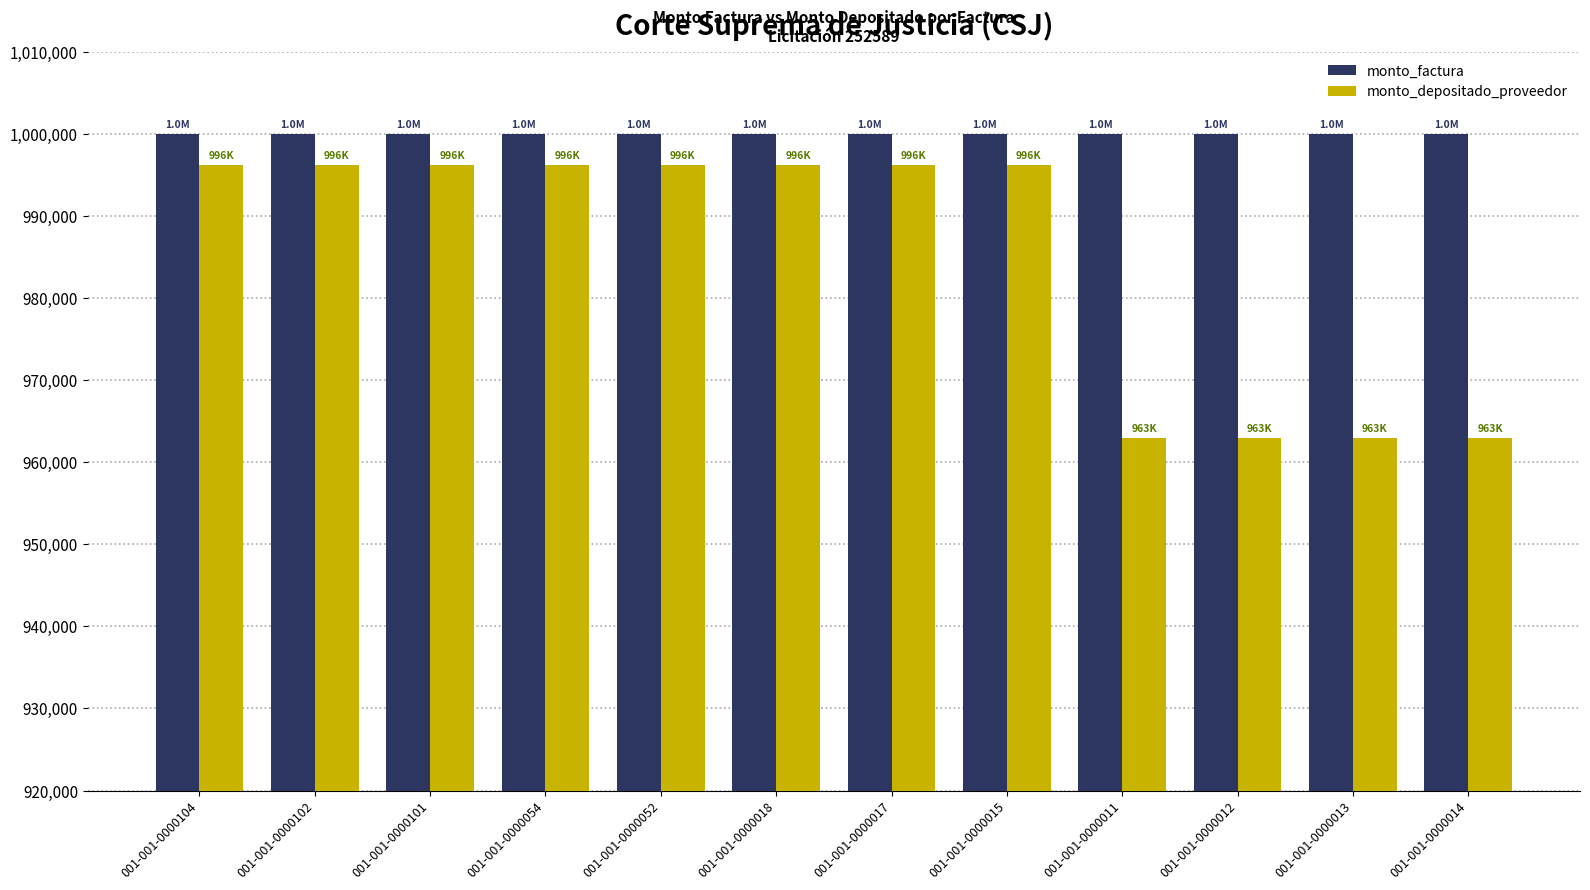

True or false: monto_depositado_proveedor has a value of 996190 at 001-001-0000052.

True